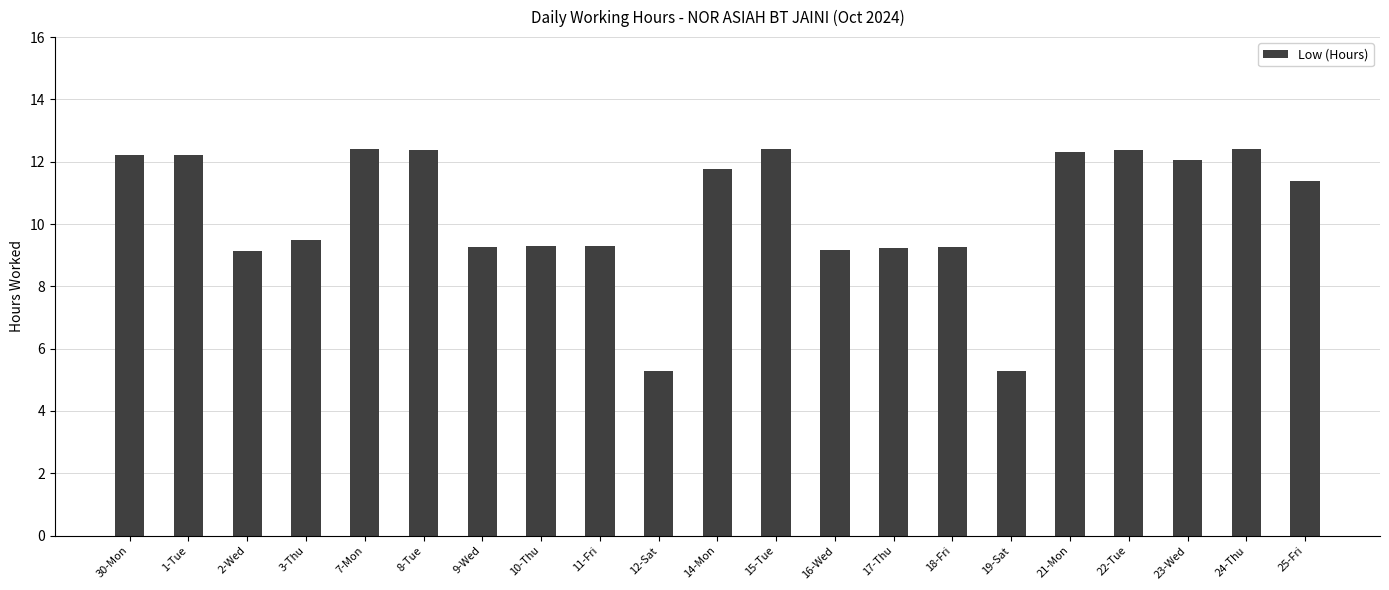

What is the smallest value displayed?

5.3